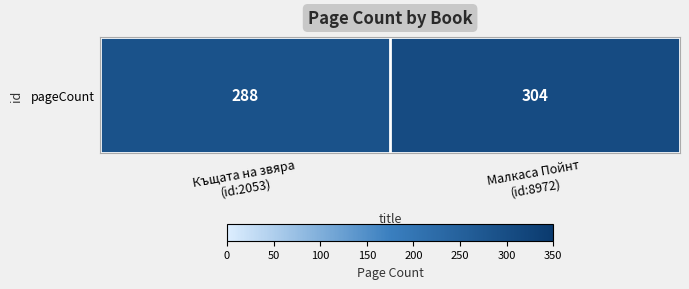

Between Къщата на звяра
(id:2053) and Малкаса Пойнт
(id:8972), which is larger?

Малкаса Пойнт
(id:8972)